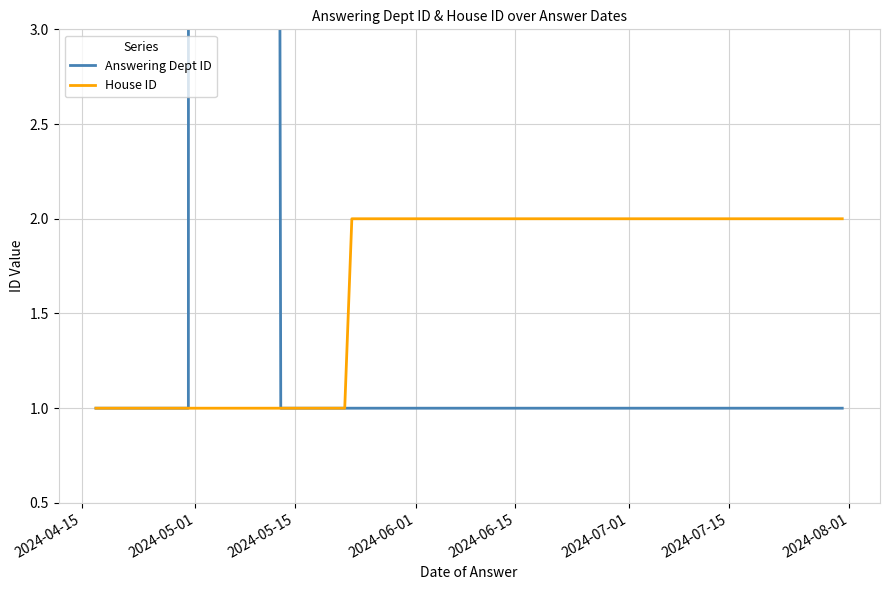

Which category has the lowest value across all series?

2024-04-15